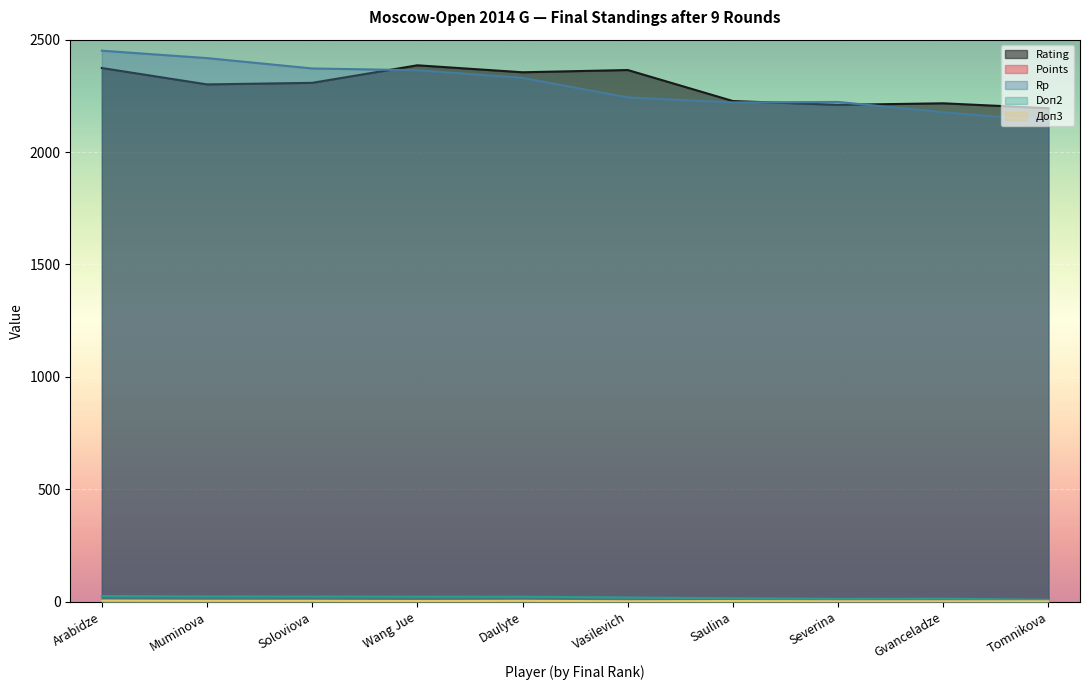

How many lines are shown in the chart?

5